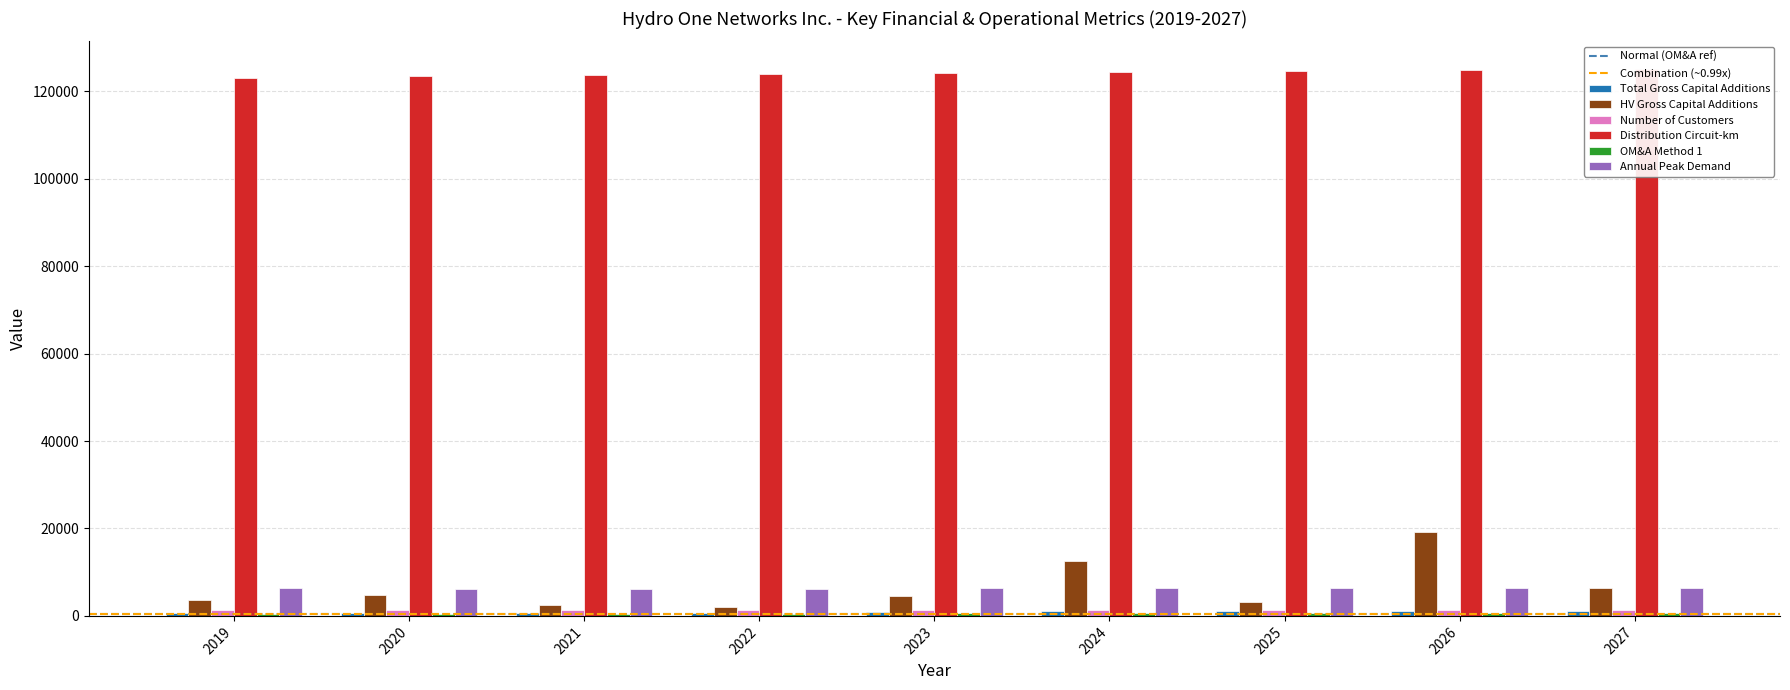

How many categories are shown in the chart?

9